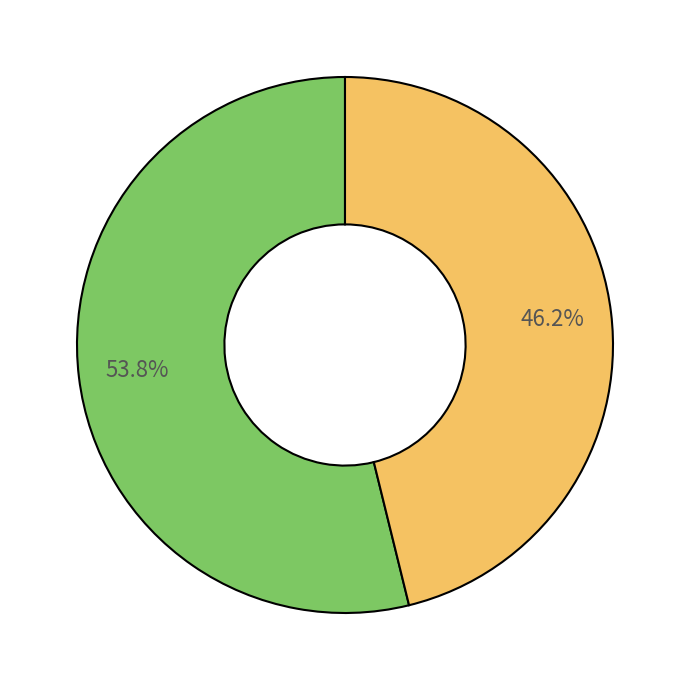

Is there any slice that represents more than half of the pie?

Yes